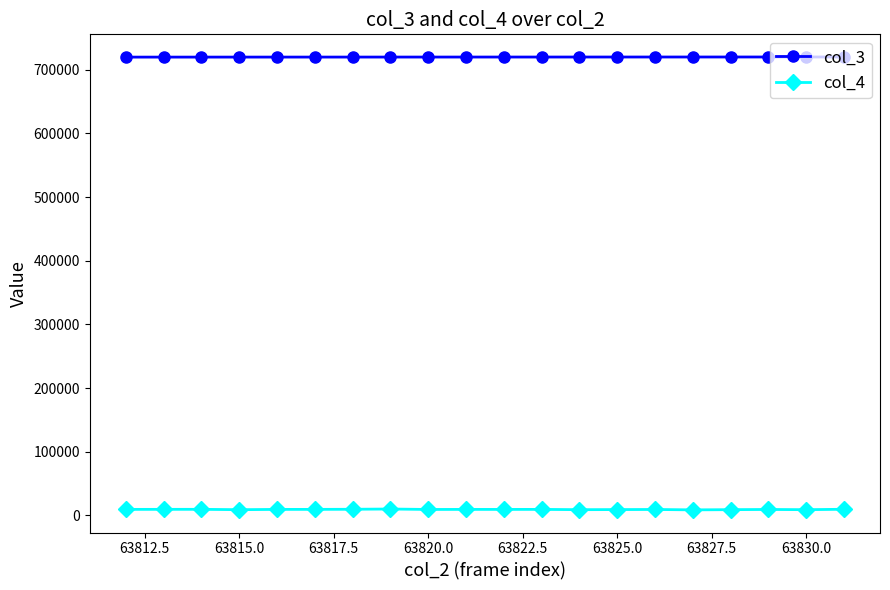

Count the number of data series in this chart.

2